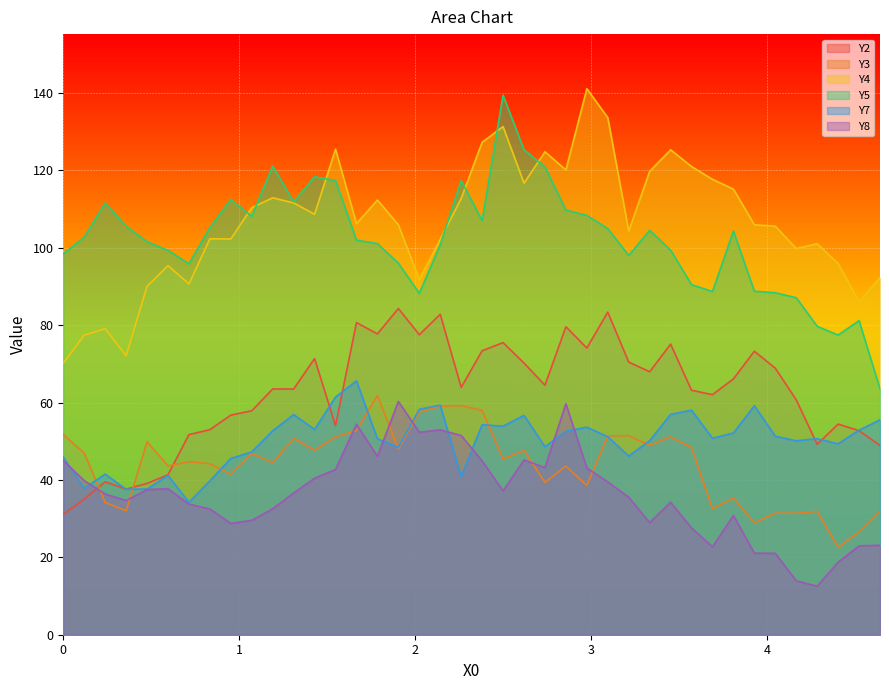

How many lines are shown in the chart?

6